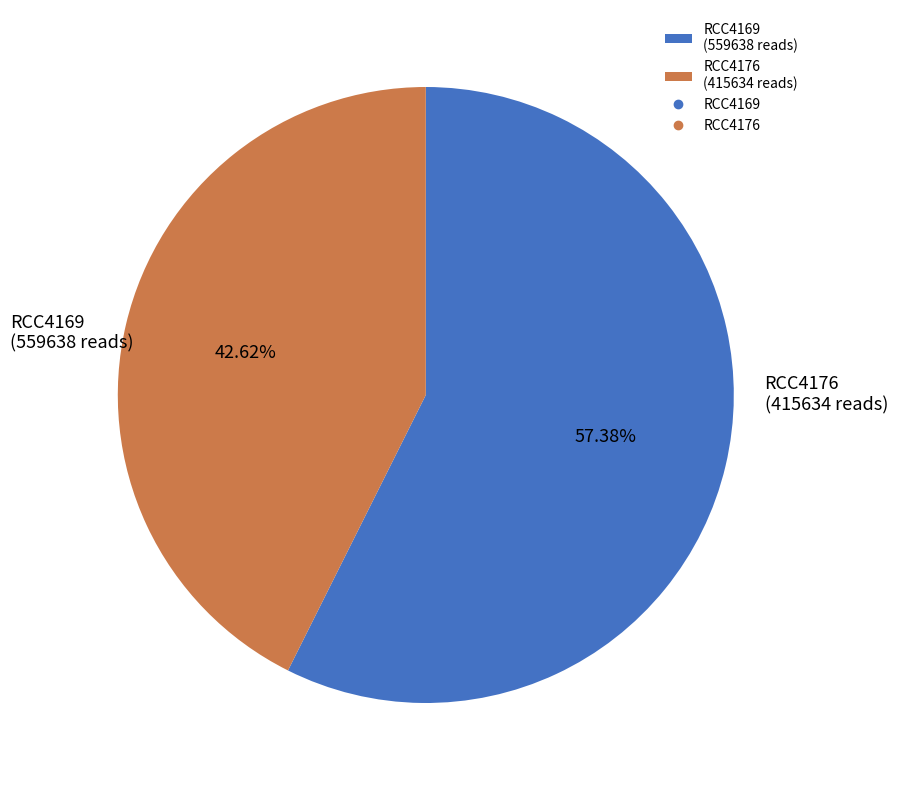

What percentage is the RCC4169 slice, to the nearest percent?

57%